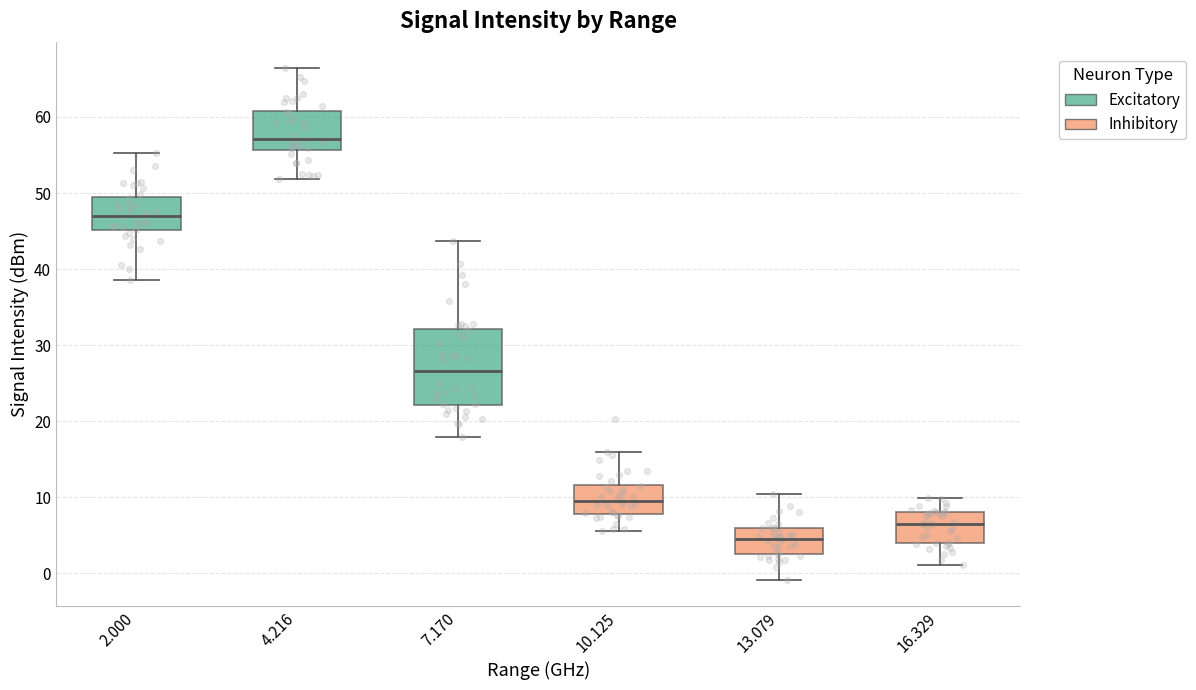

Reading left to right, transcribe this box plot: for each box, give where its median line is, the range the box spans, and where its two whiskers end, as read against the y-axis. The values are not printed on the chart, so give them approximately, as read against the axis.

2.000: median 47, box 45 to 49, whiskers 39 to 55
4.216: median 57, box 56 to 61, whiskers 52 to 67
7.170: median 27, box 22 to 32, whiskers 18 to 44
10.125: median 10, box 8 to 12, whiskers 6 to 16
13.079: median 5, box 3 to 6, whiskers -1 to 10
16.329: median 7, box 4 to 8, whiskers 1 to 10